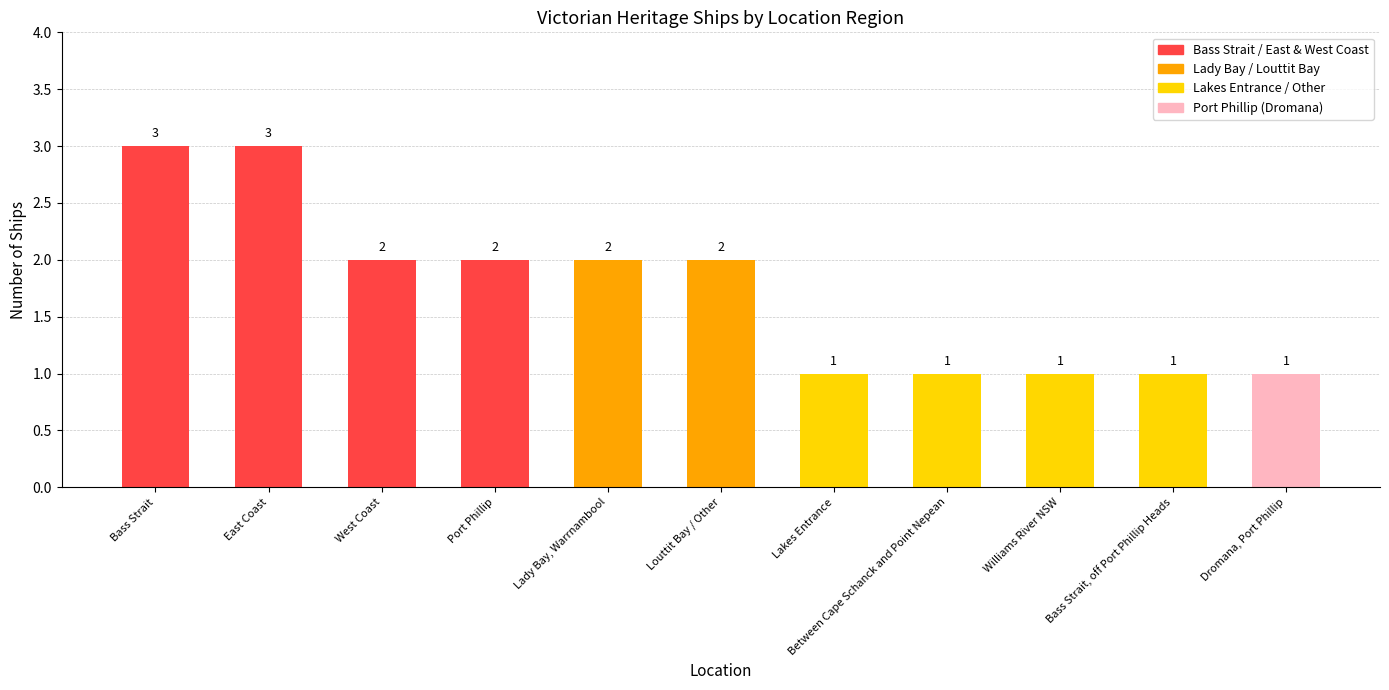

Approximately how many times larger is the value at West Coast compared to East Coast?

0.7